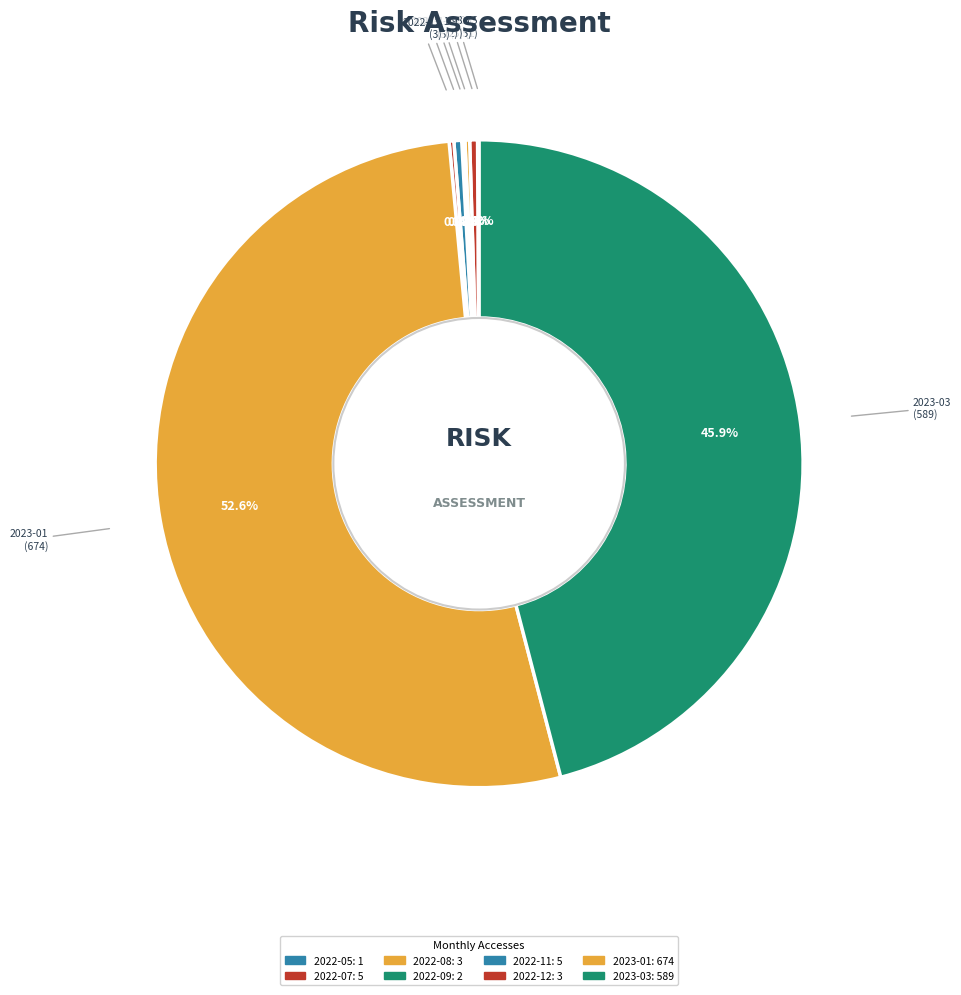

Count the number of slices in the pie.

8